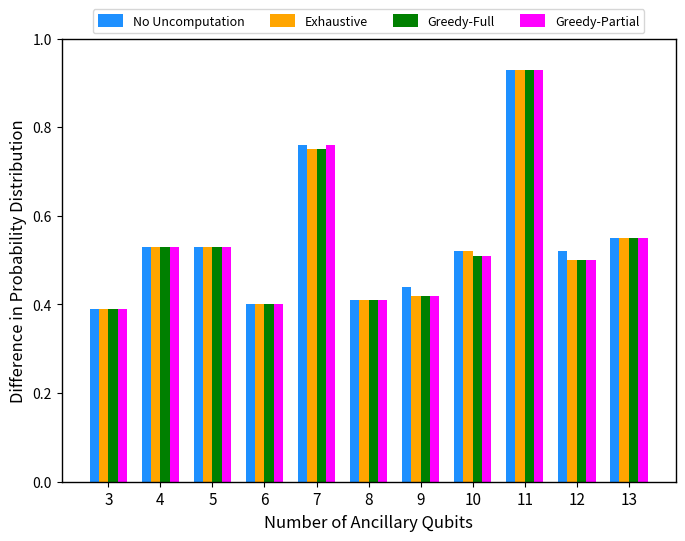

At which label is No Uncomputation closest to 0?

3